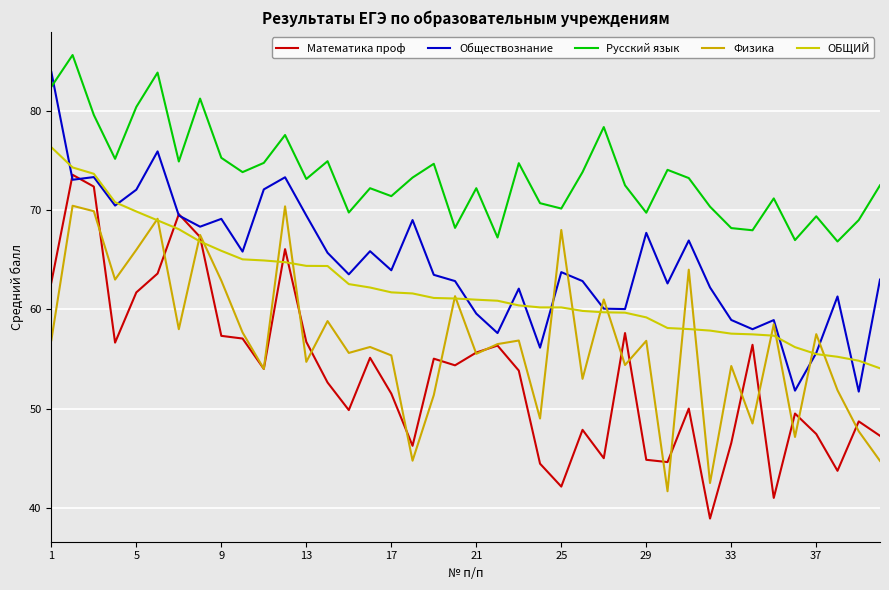

What are all the series names shown in the legend?

Математика проф, Обществознание, Русский язык, Физика, ОБЩИЙ